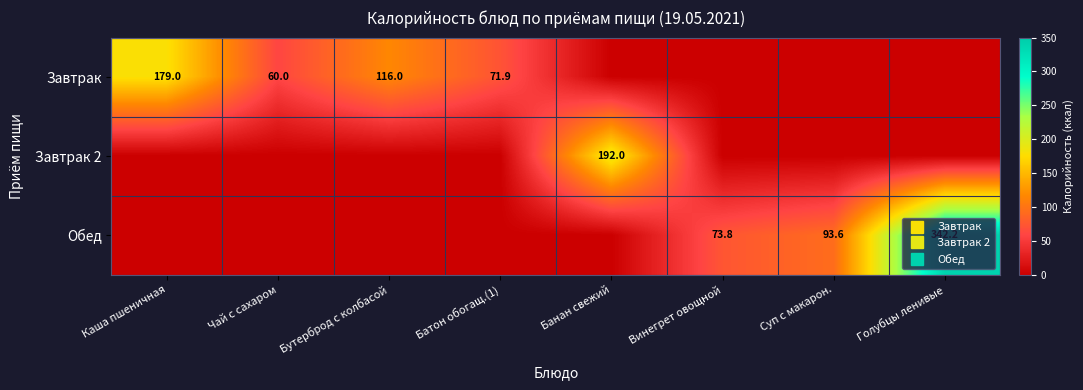

The value of Завтрак at Винегрет овощной is 66.0. True or false?

False